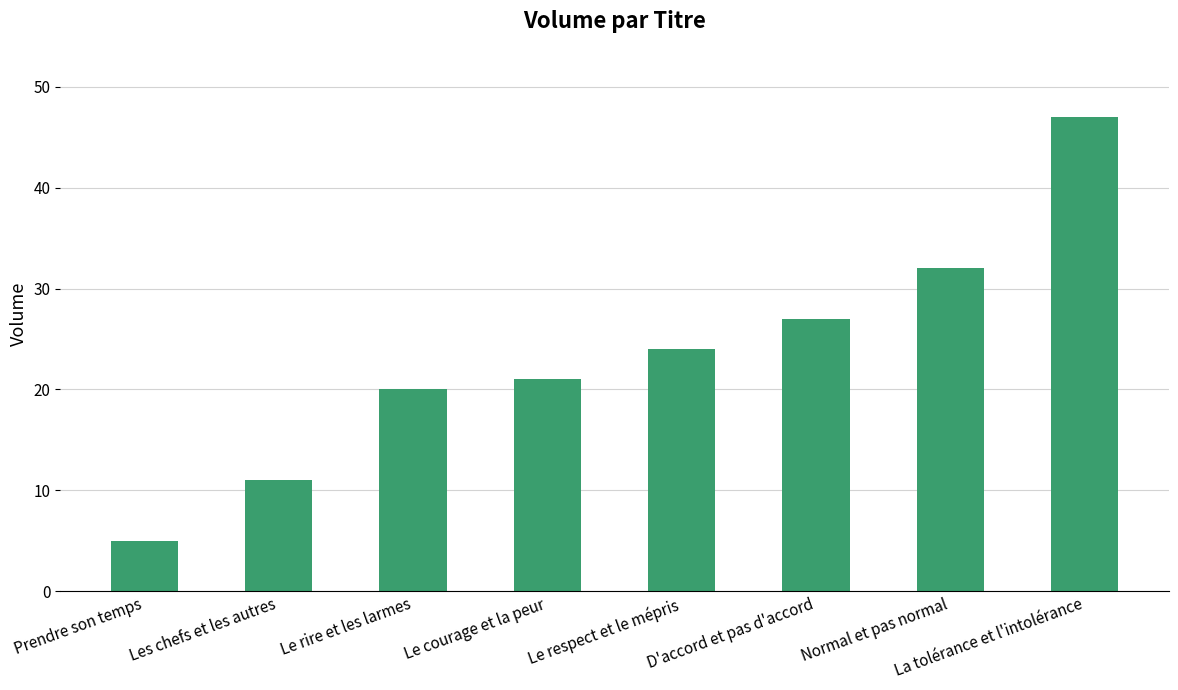

Are the bars horizontal?

No